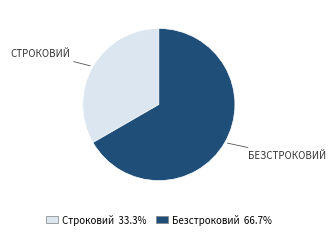

Rank the categories by value from highest to lowest.

Безстроковий, Строковий